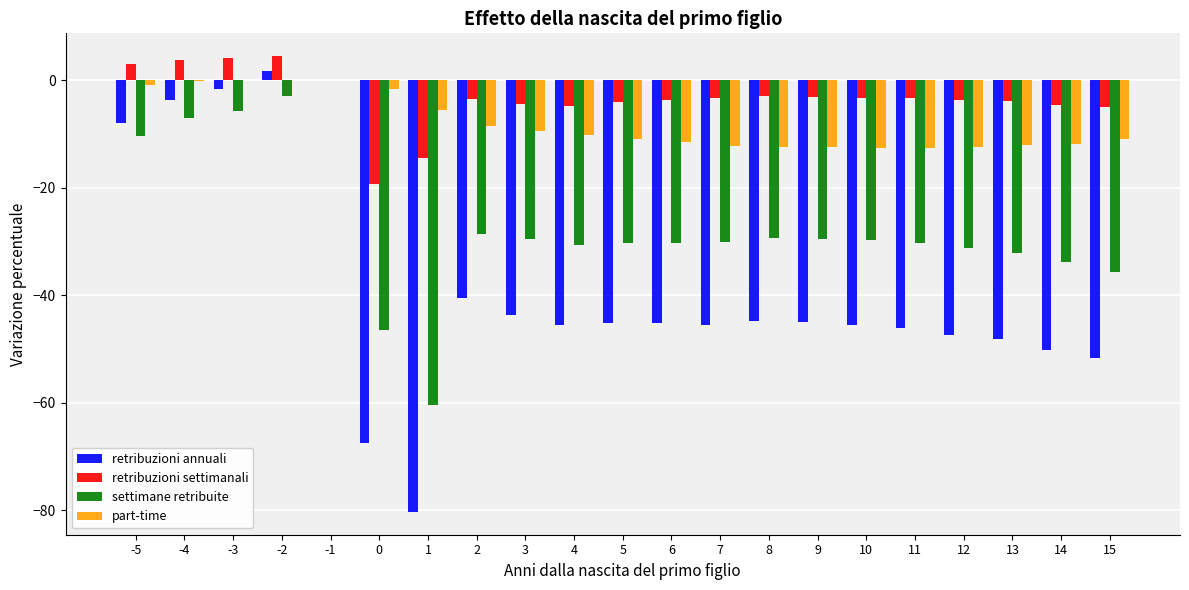

What is the sum of all retribuzioni annuali values?

-803.5